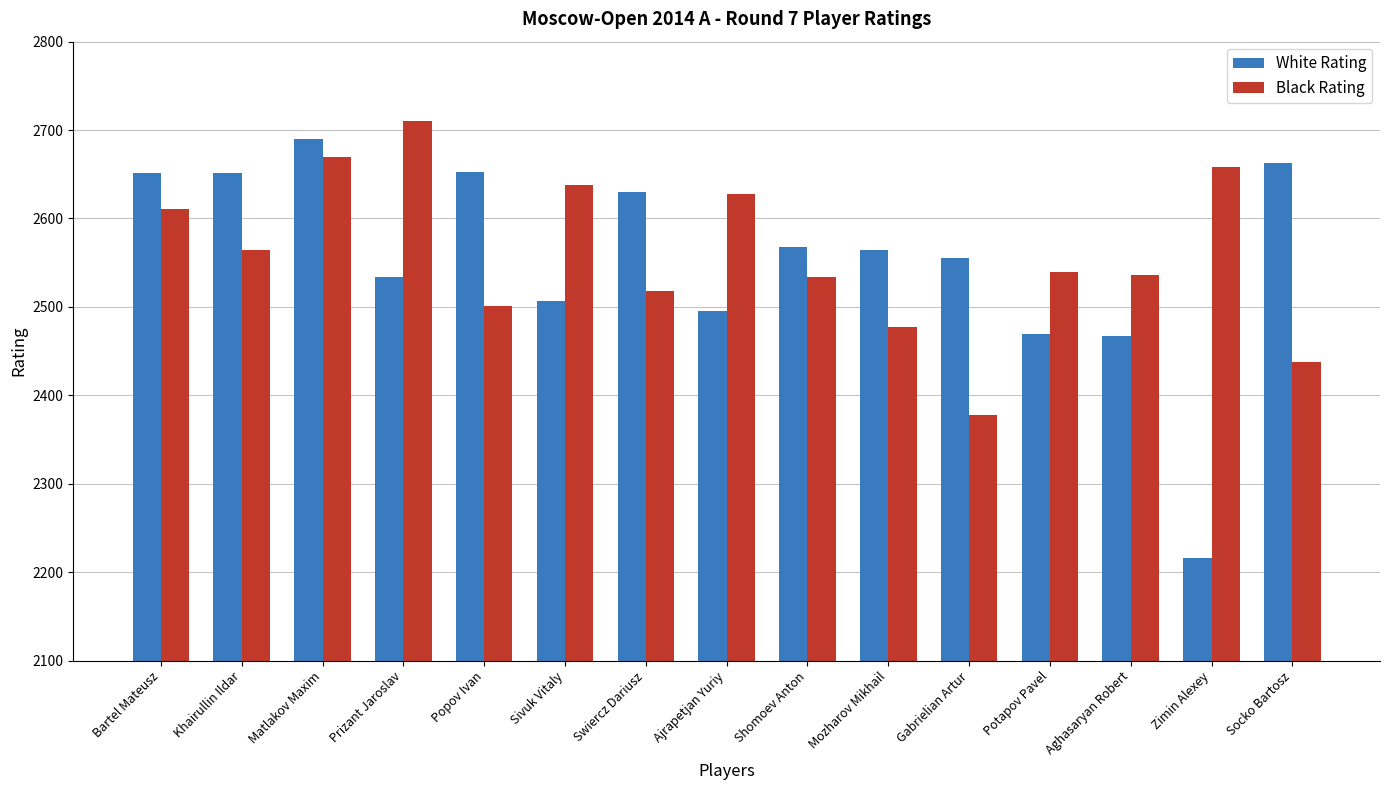

What position from the left is Zimin Alexey?

14